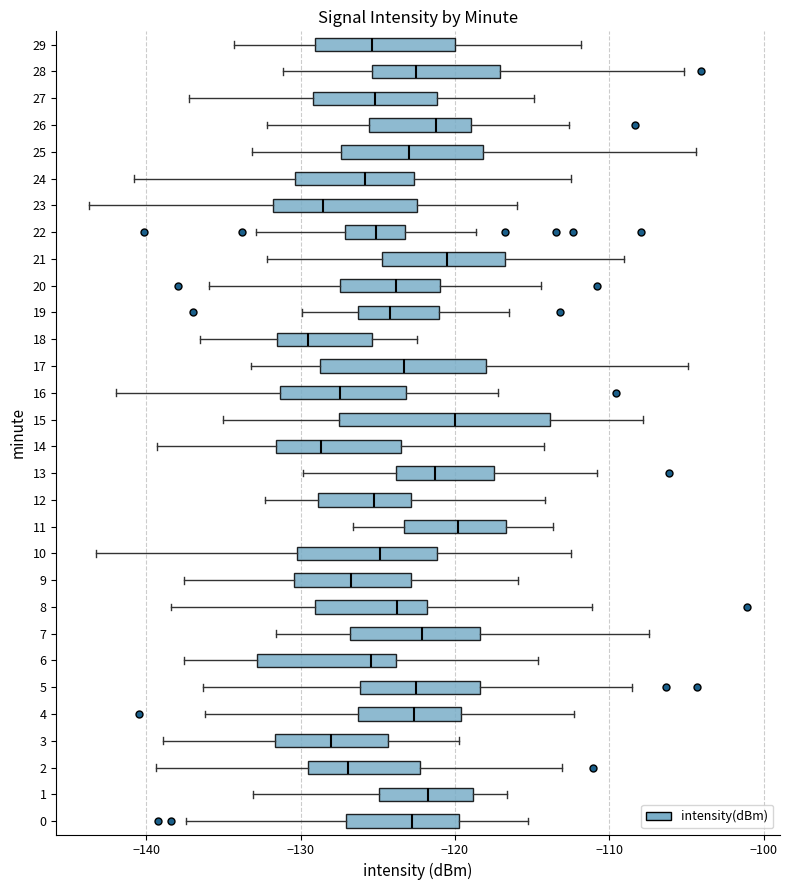

Where does the left whisker of the box at y = 12 end on the x-axis? The values are not printed on the chart, so give them approximately, as read against the axis.

-132